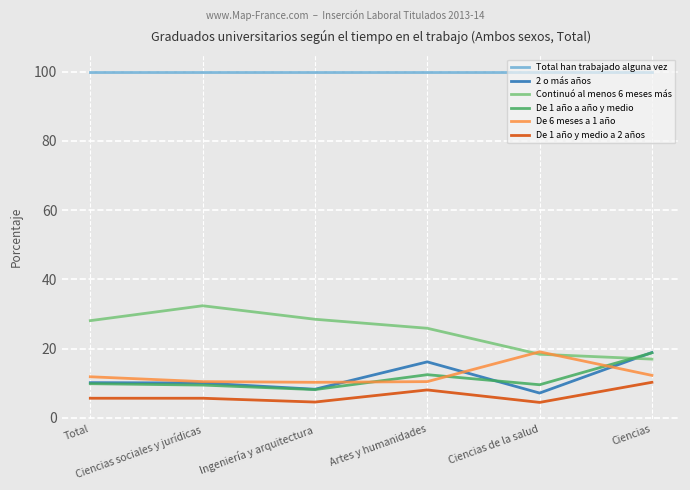

Read the 2 o más años value at Total.

10.2